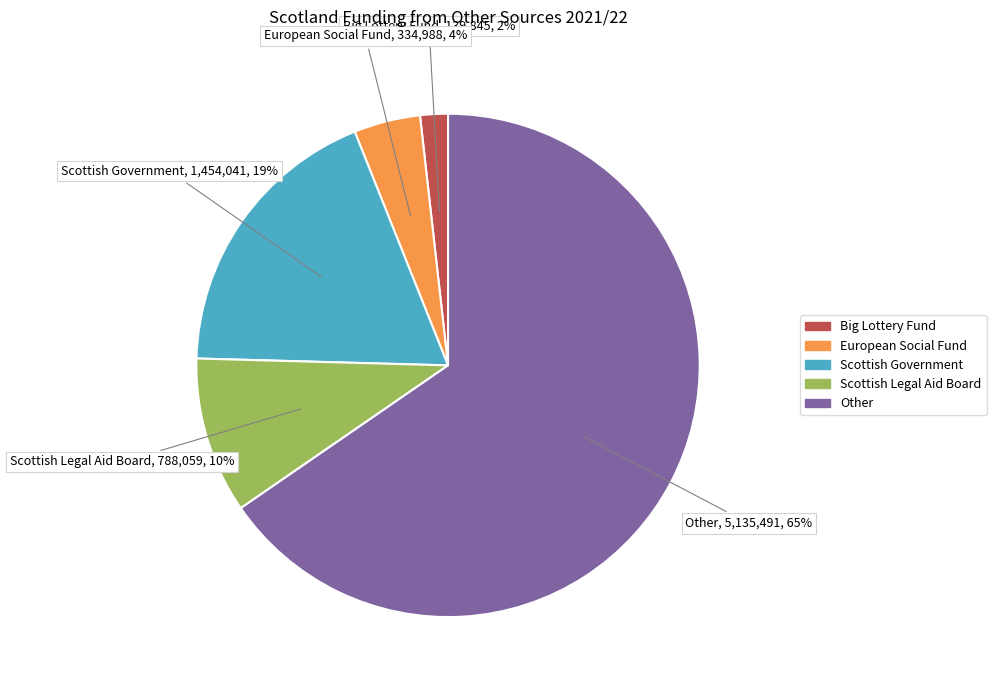

Which slice is the smallest?

Big Lottery Fund